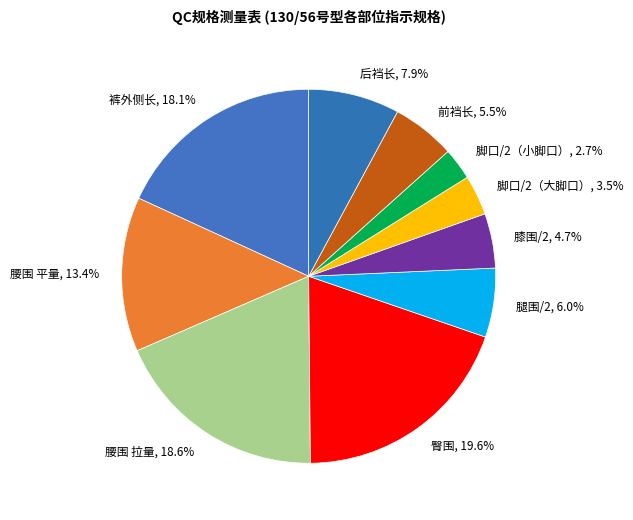

What percentage is the 膝围/2 slice, to the nearest percent?

5%